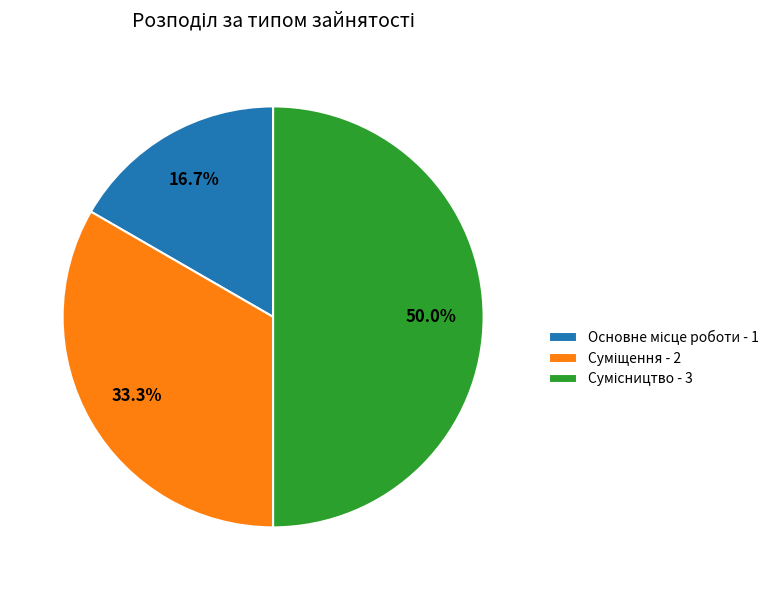

To the nearest percent, what is the difference between the largest and smallest slice percentages?

33%